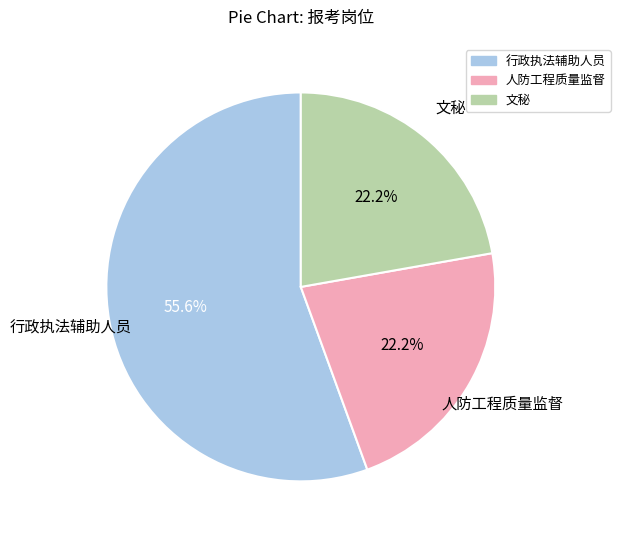

Approximately how many times larger is the value at 人防工程质量监督 compared to 文秘?

1.0